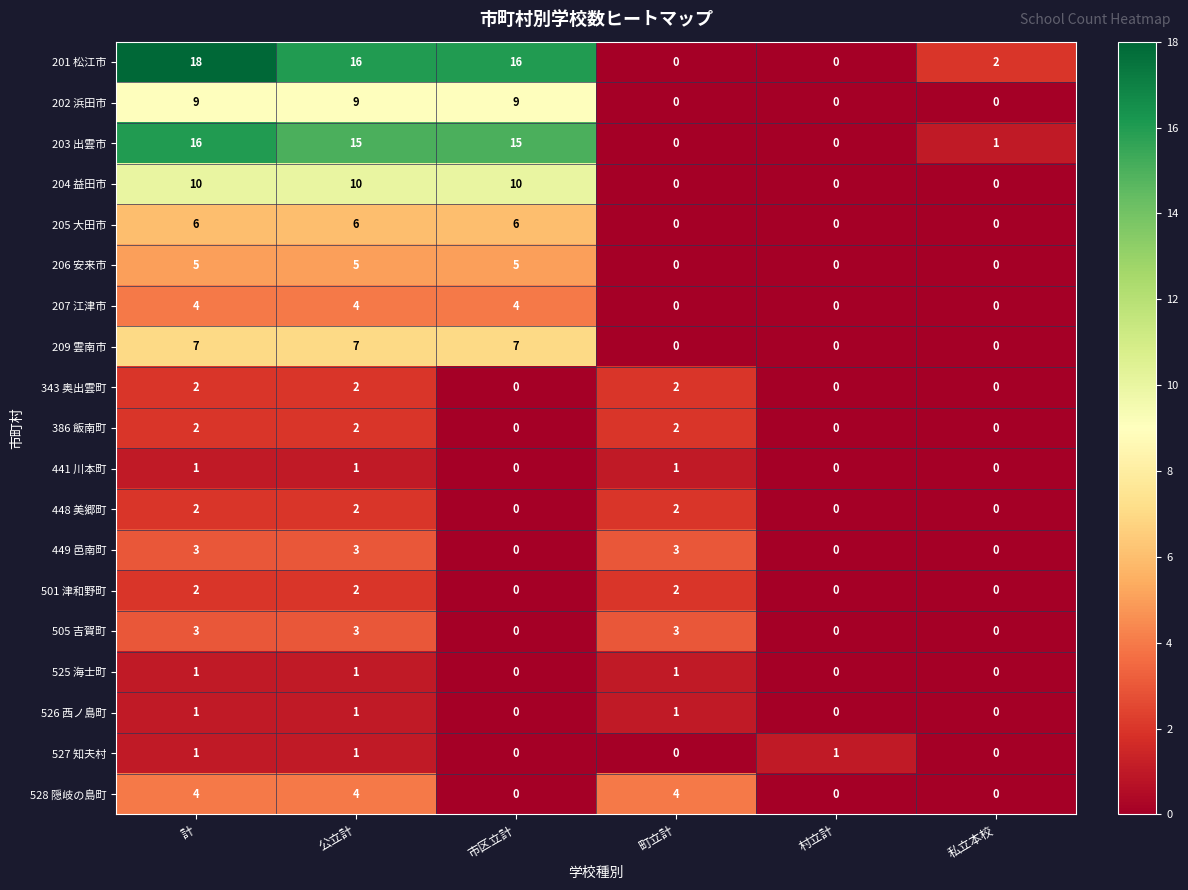

What is the difference between the maximum and minimum values in the 449 邑南町 series?

3